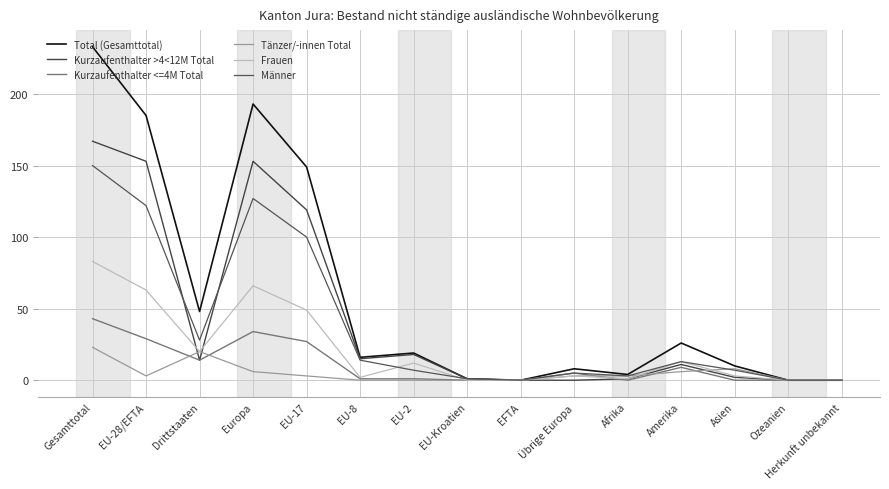

True or false: Männer has a value of 23 at EU-8.

False